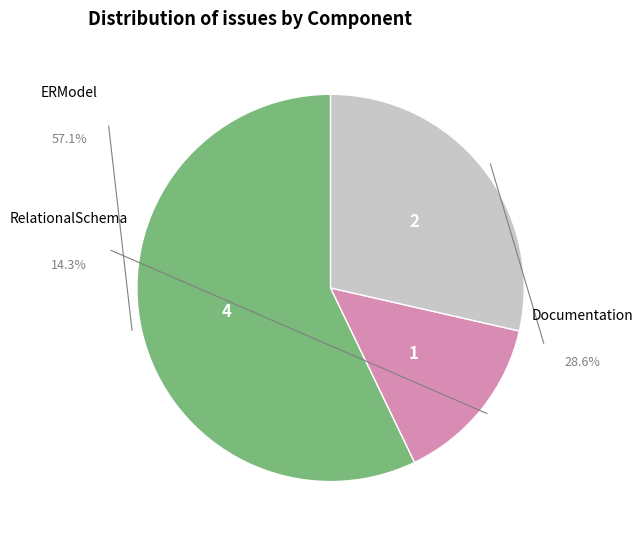

Rank the categories by value from highest to lowest.

ERModel, Documentation, RelationalSchema